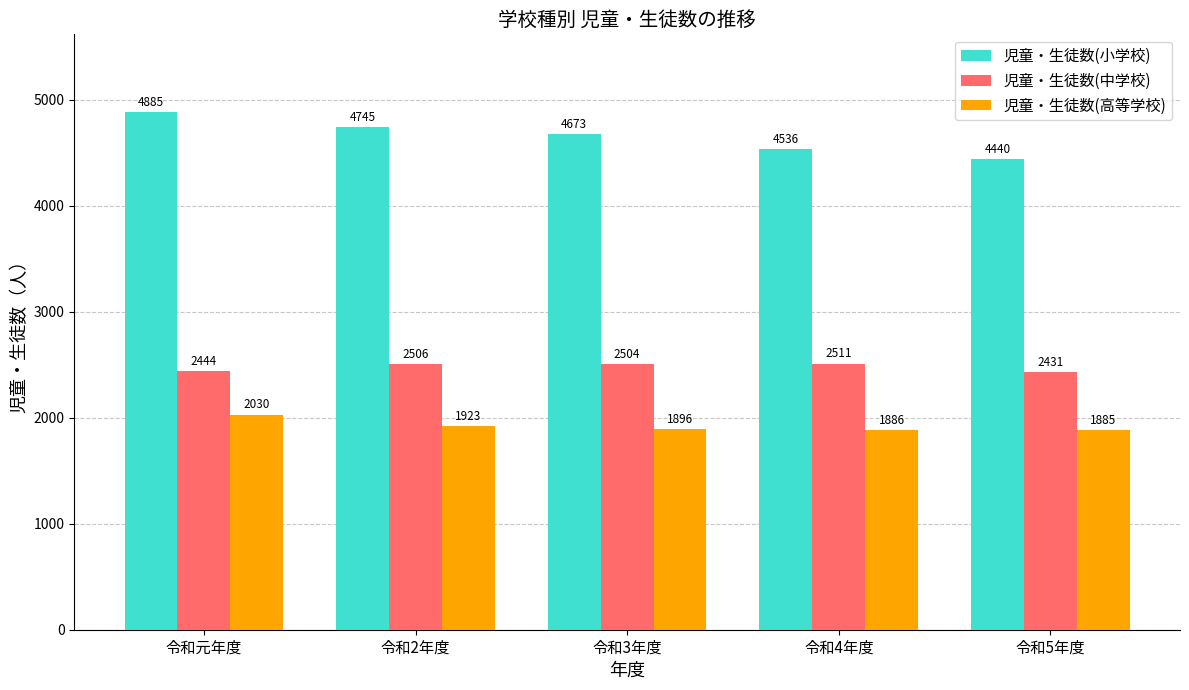

How many groups of bars are there?

5